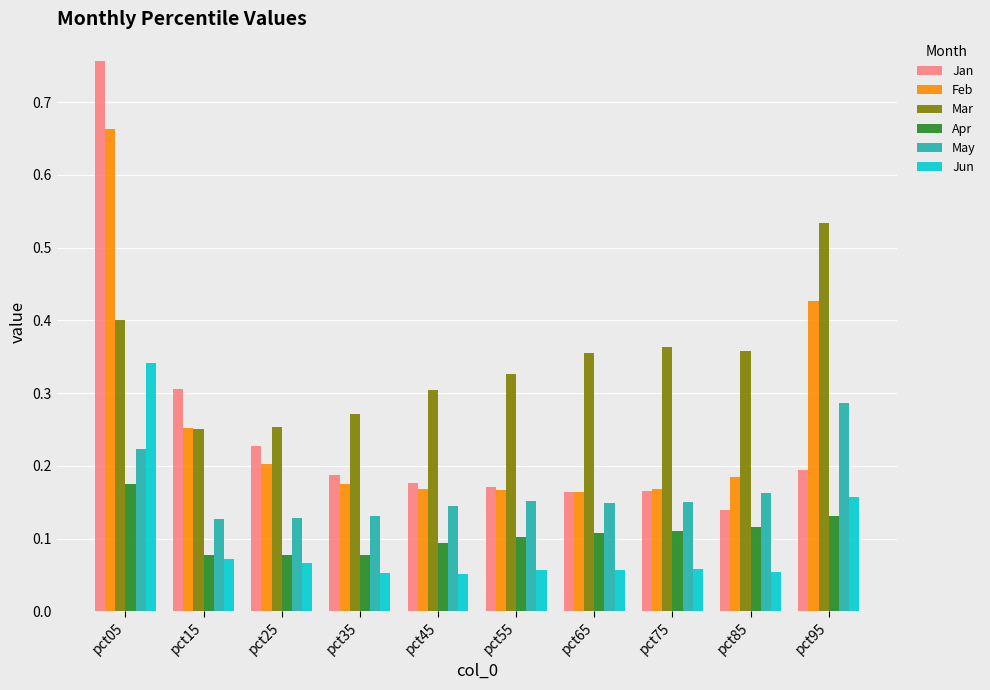

Rank the series by their maximum value, from highest to lowest.

Jan, Feb, Mar, Jun, May, Apr